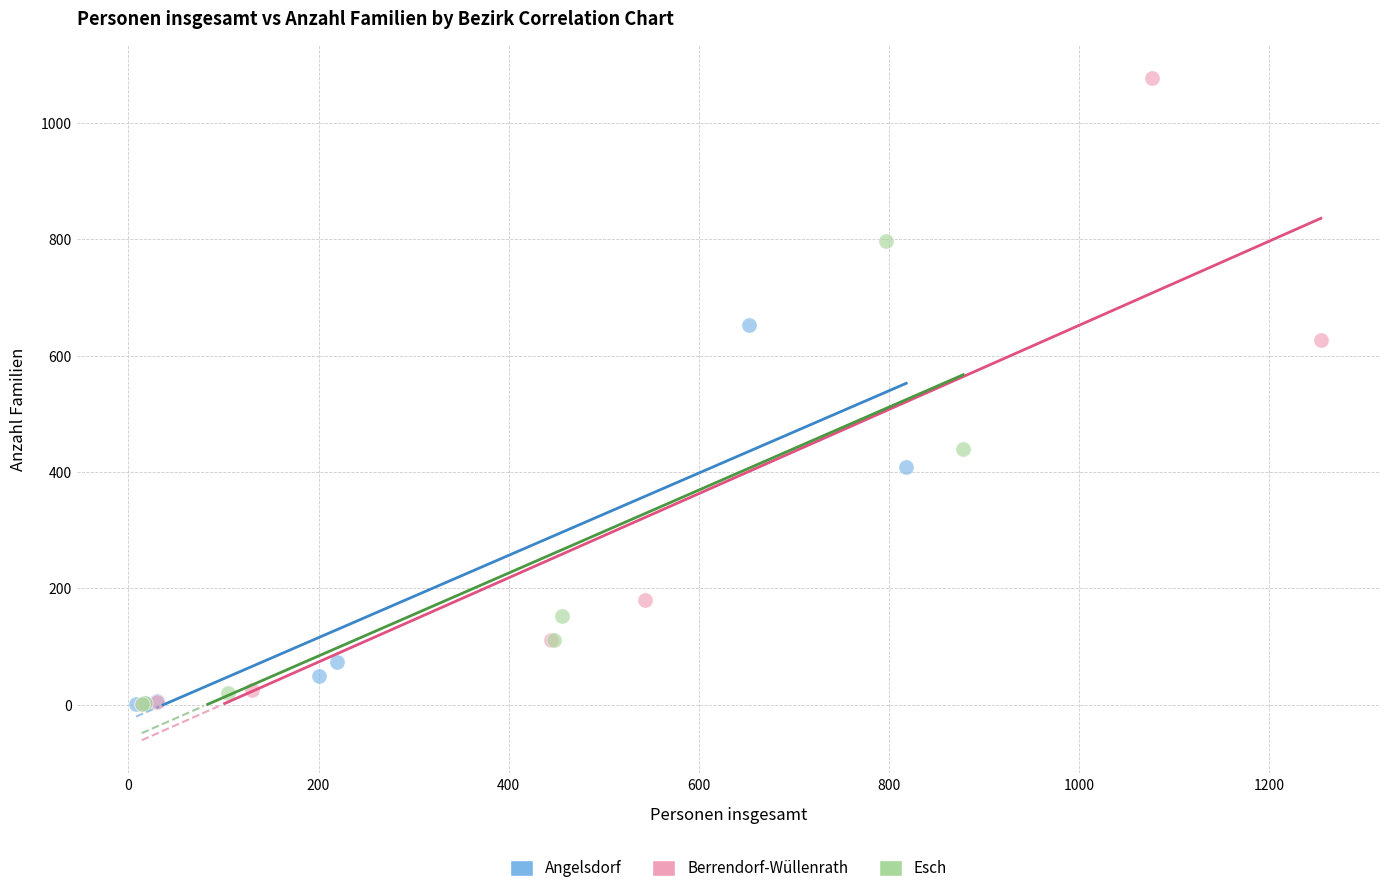

Which series reaches the maximum Y coordinate?

Berrendorf-Wüllenrath